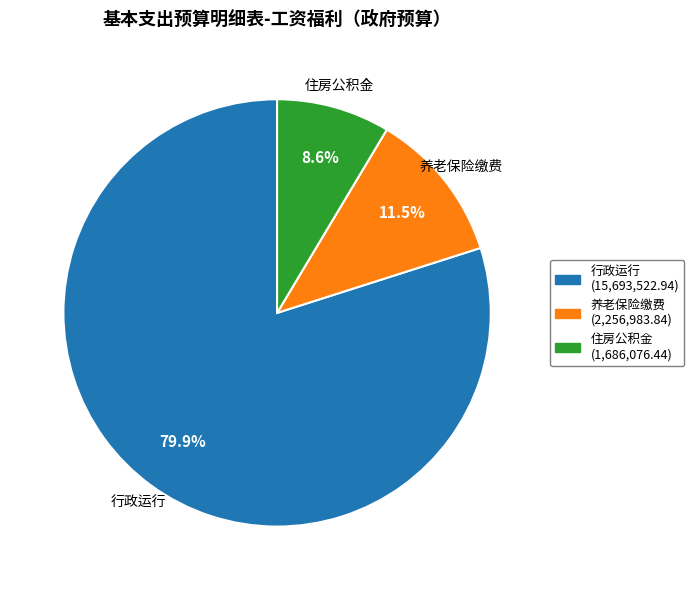

Which has a higher value, 住房公积金 or 养老保险缴费?

养老保险缴费